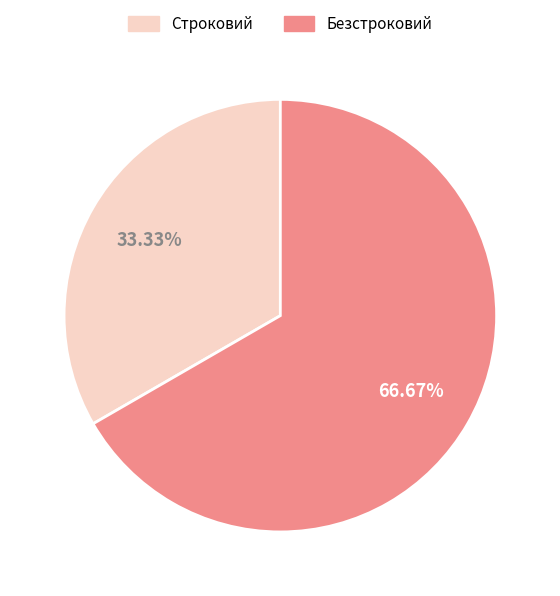

What is the smallest slice in the pie chart?

Строковий